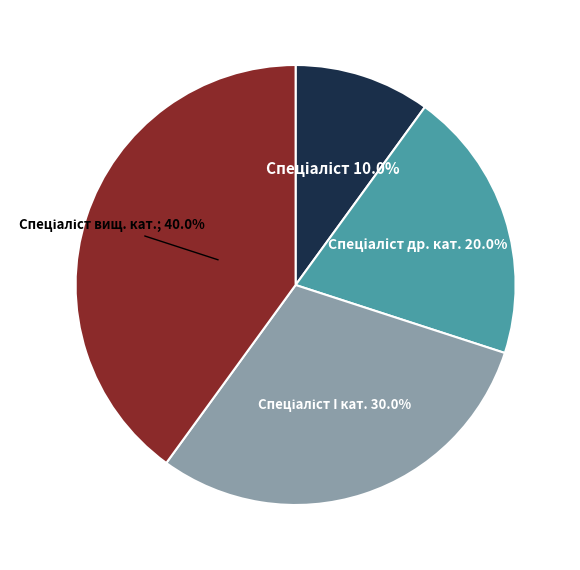

How many segments does this pie chart have?

4